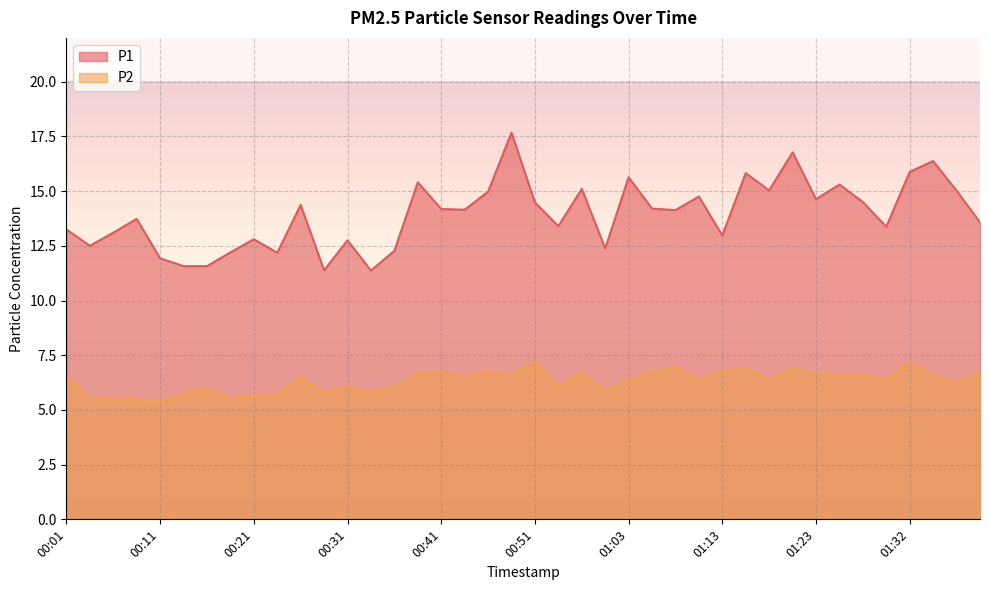

What is the difference between the maximum and minimum values in the P2 series?

1.8